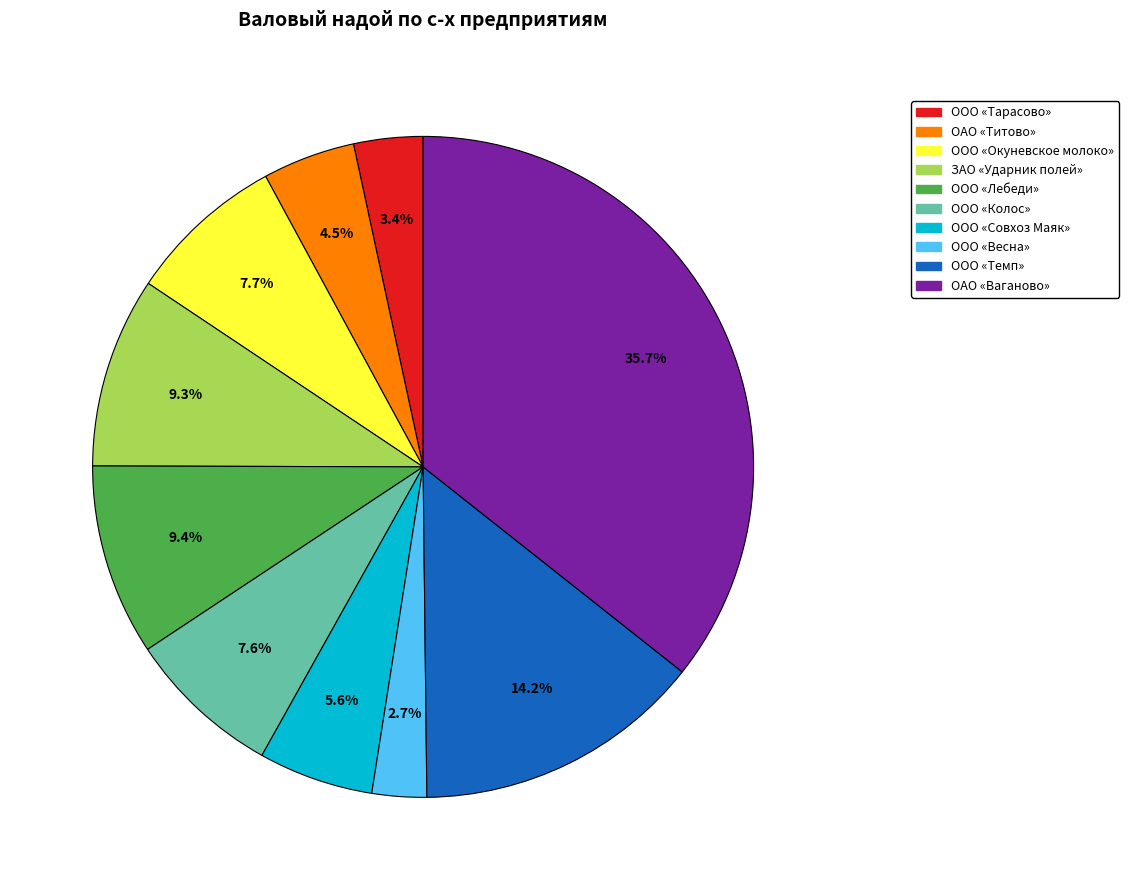

Which has a higher value, ОАО «Ваганово» or ООО «Весна»?

ОАО «Ваганово»